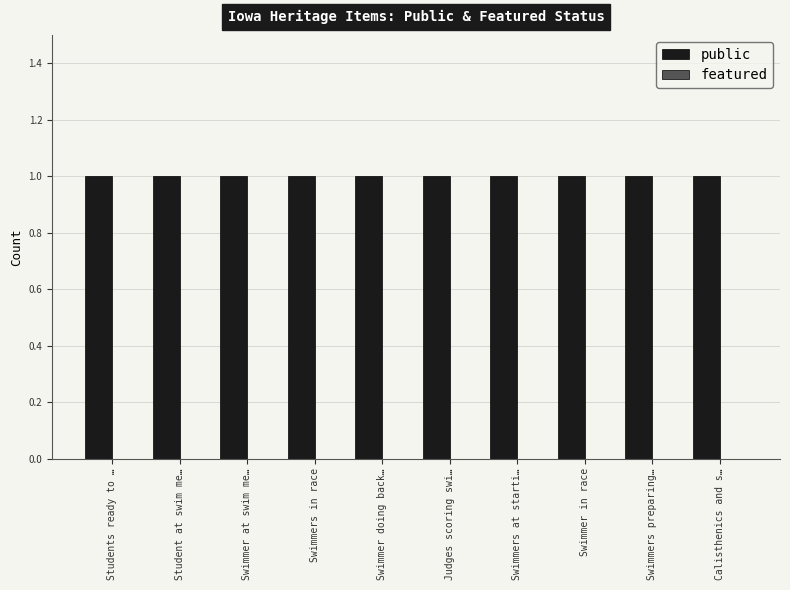

What are all the series names shown in the legend?

public, featured